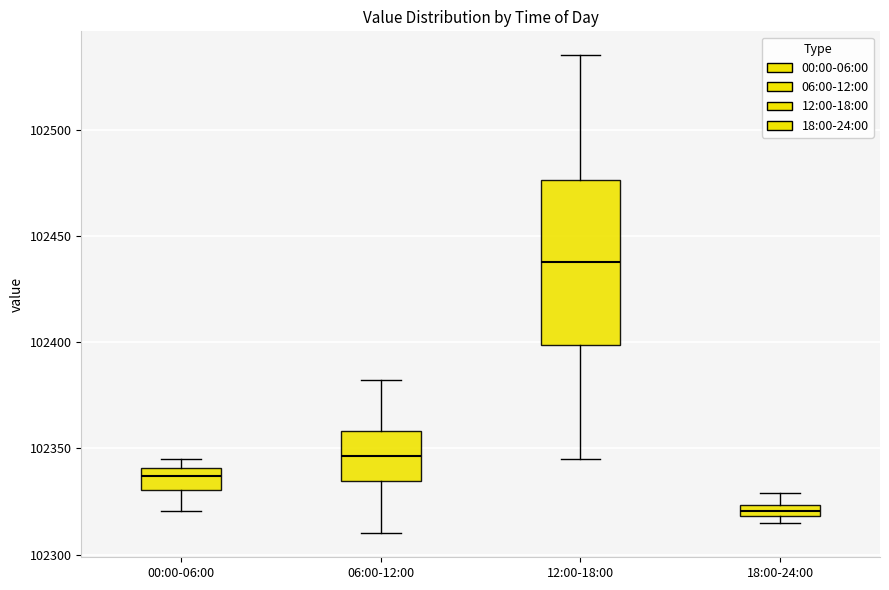

Where does the upper whisker of the box for 18:00-24:00 end on the y-axis? The values are not printed on the chart, so give them approximately, as read against the axis.

102330